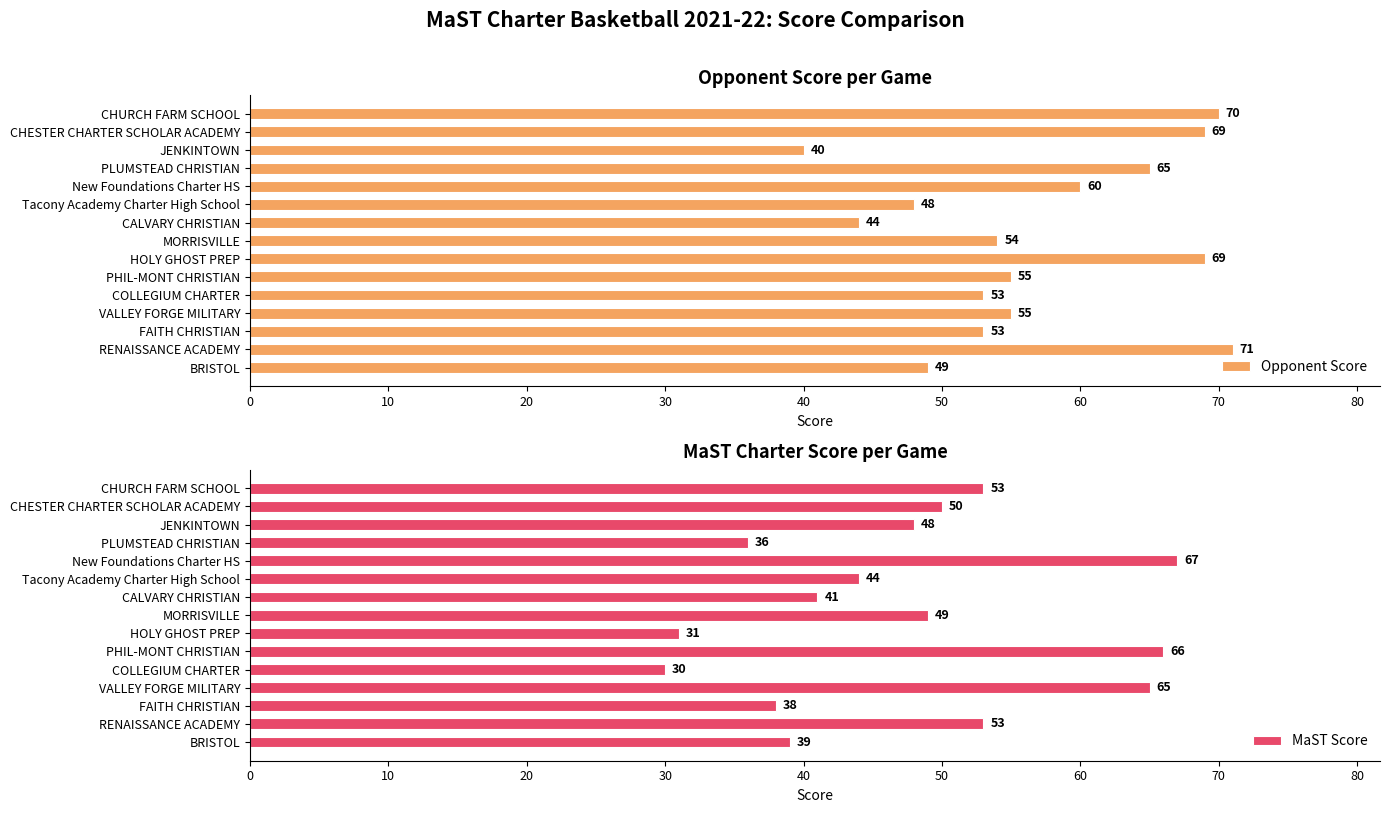

What value does the Opponent Score series have at CHESTER CHARTER SCHOLAR ACADEMY?

69